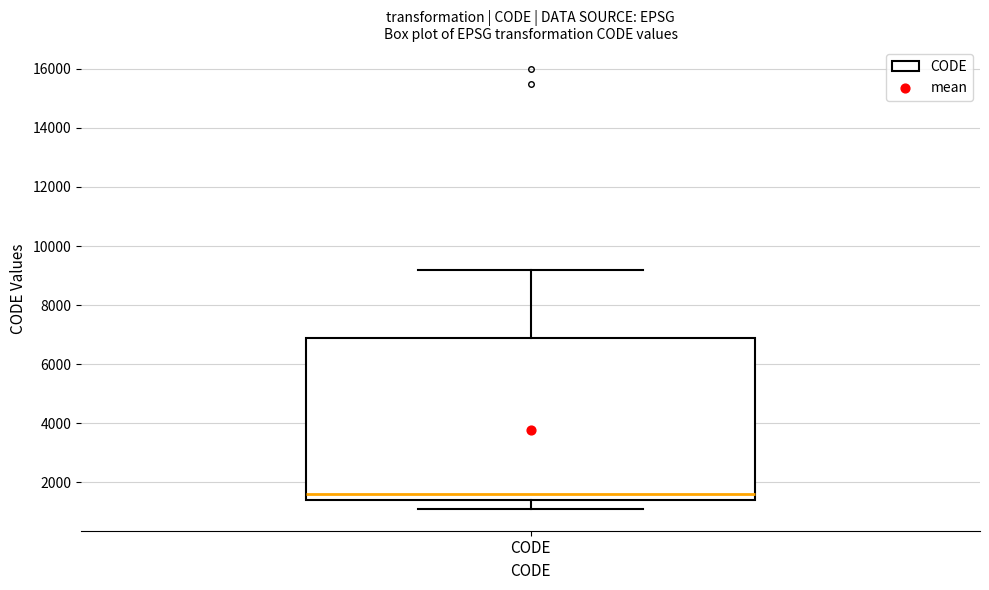

Transcribe this box plot: give where the median line is, the range the box spans, and where the two whiskers end, as read against the y-axis. The values are not printed on the chart, so give them approximately, as read against the axis.

median 1600, box 1400 to 6800, whiskers 1200 to 9200